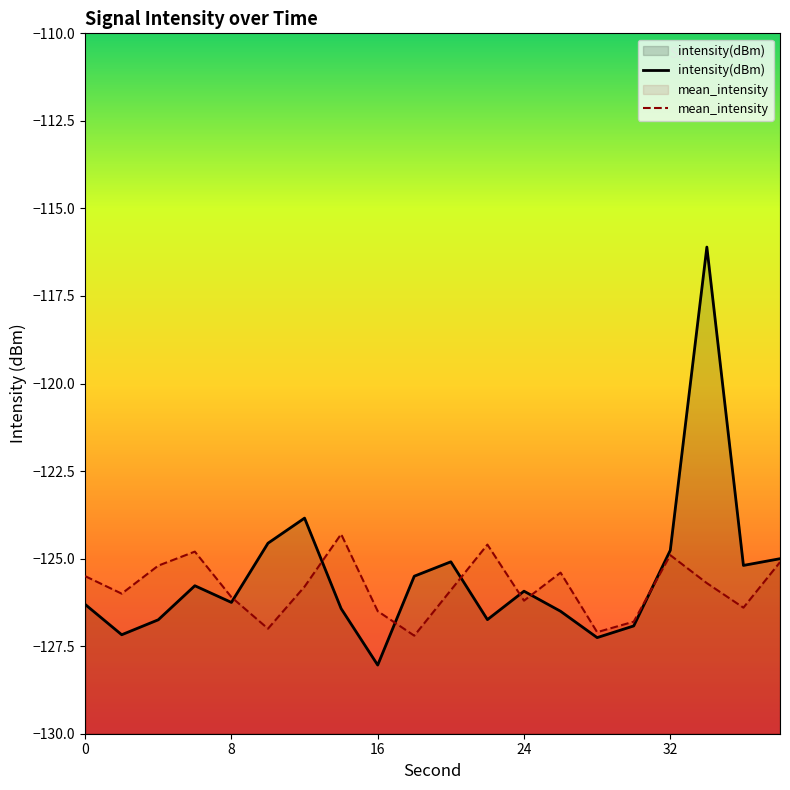

Where does the mean_intensity series first go above -125?

6